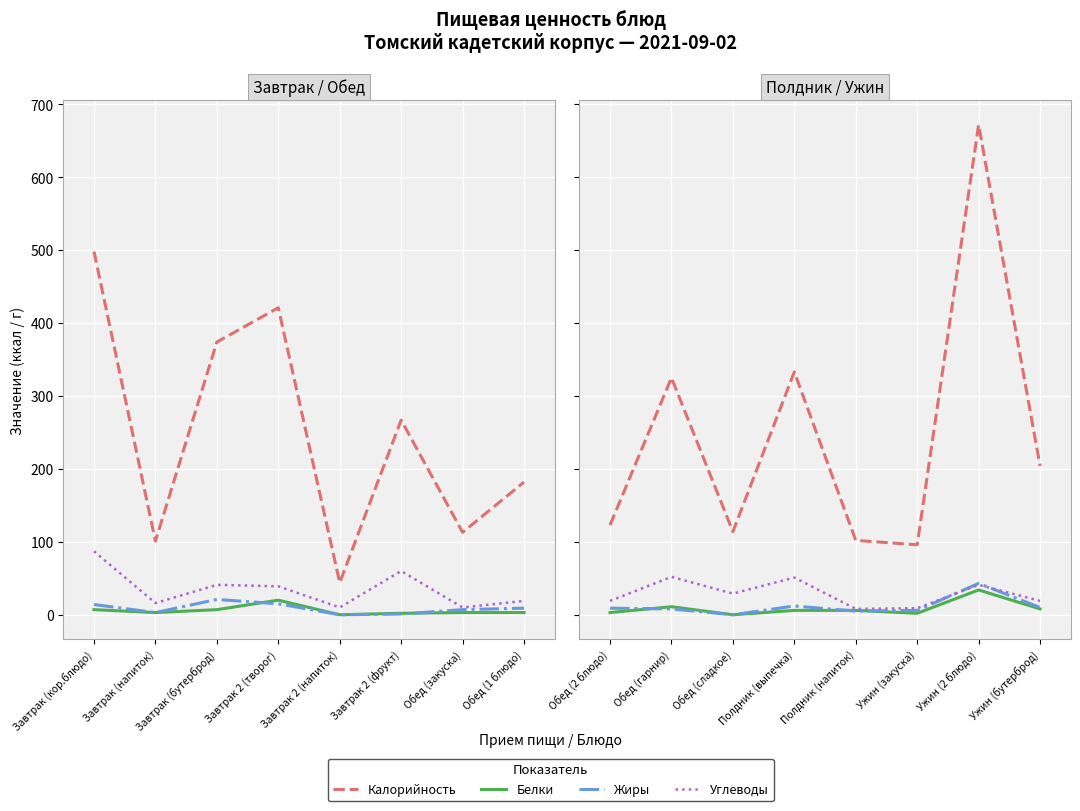

True or false: Калорийность and Белки intersect in this chart.

False